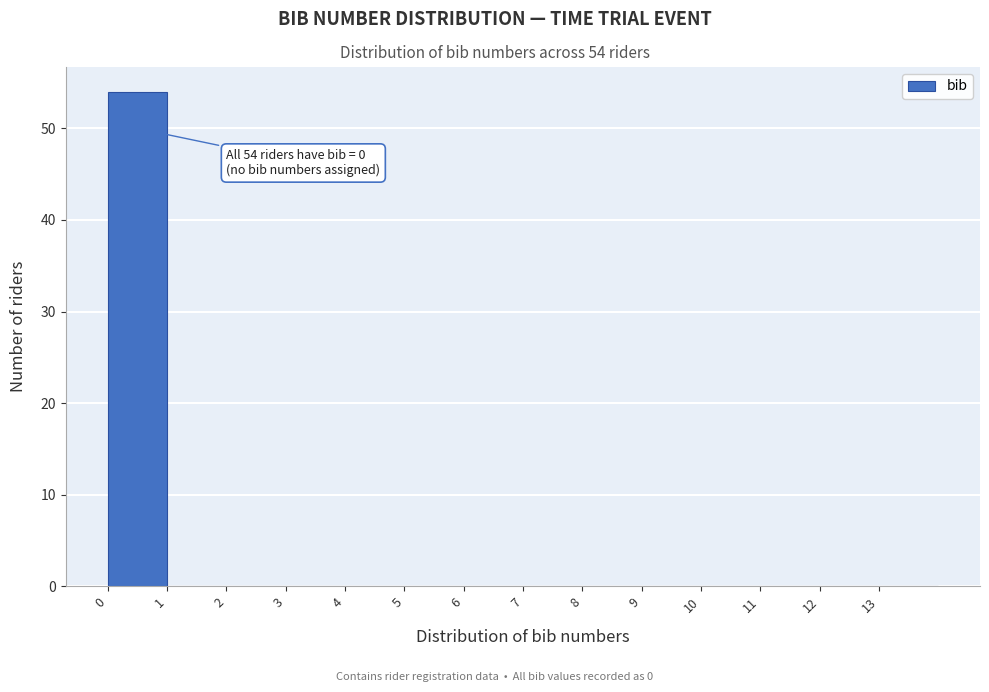

Over which range of the x-axis is the bar tallest?

0 to 1